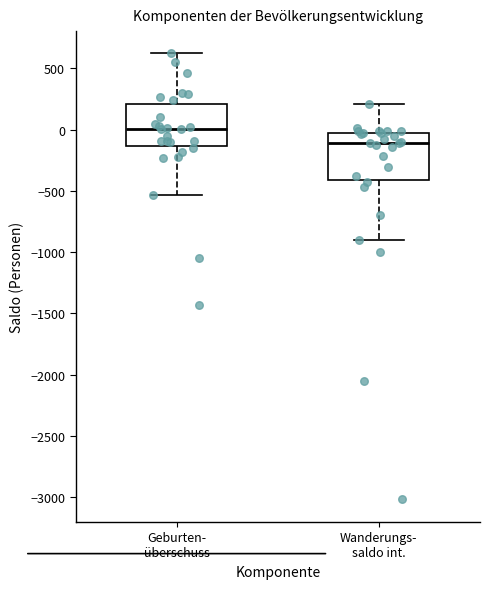

Where is the lower edge of the box for Wanderungs- saldo int. on the y-axis? The values are not printed on the chart, so give them approximately, as read against the axis.

-400